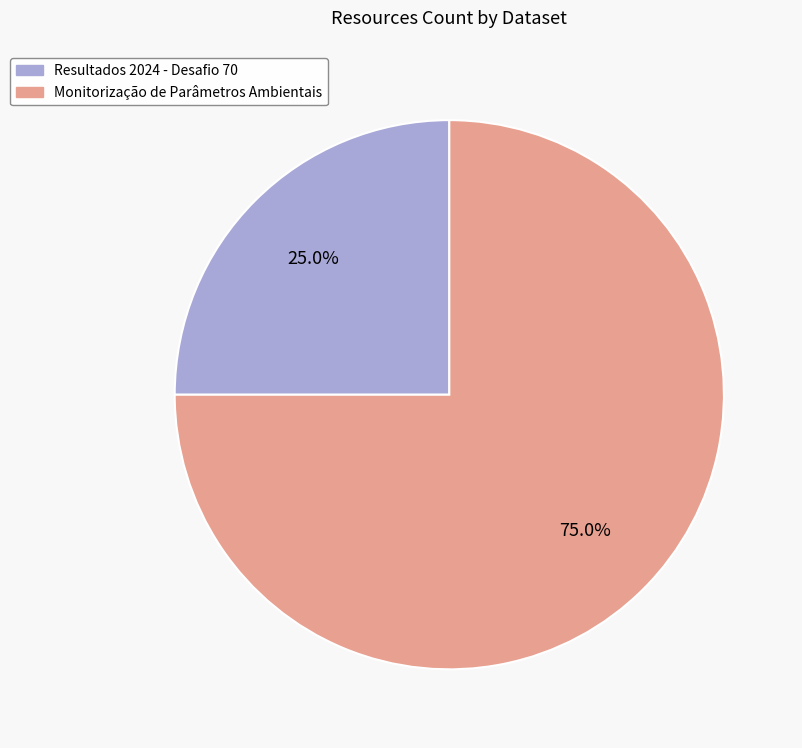

The Resultados 2024 - Desafio 70 slice represents 25% of the pie. True or false?

True